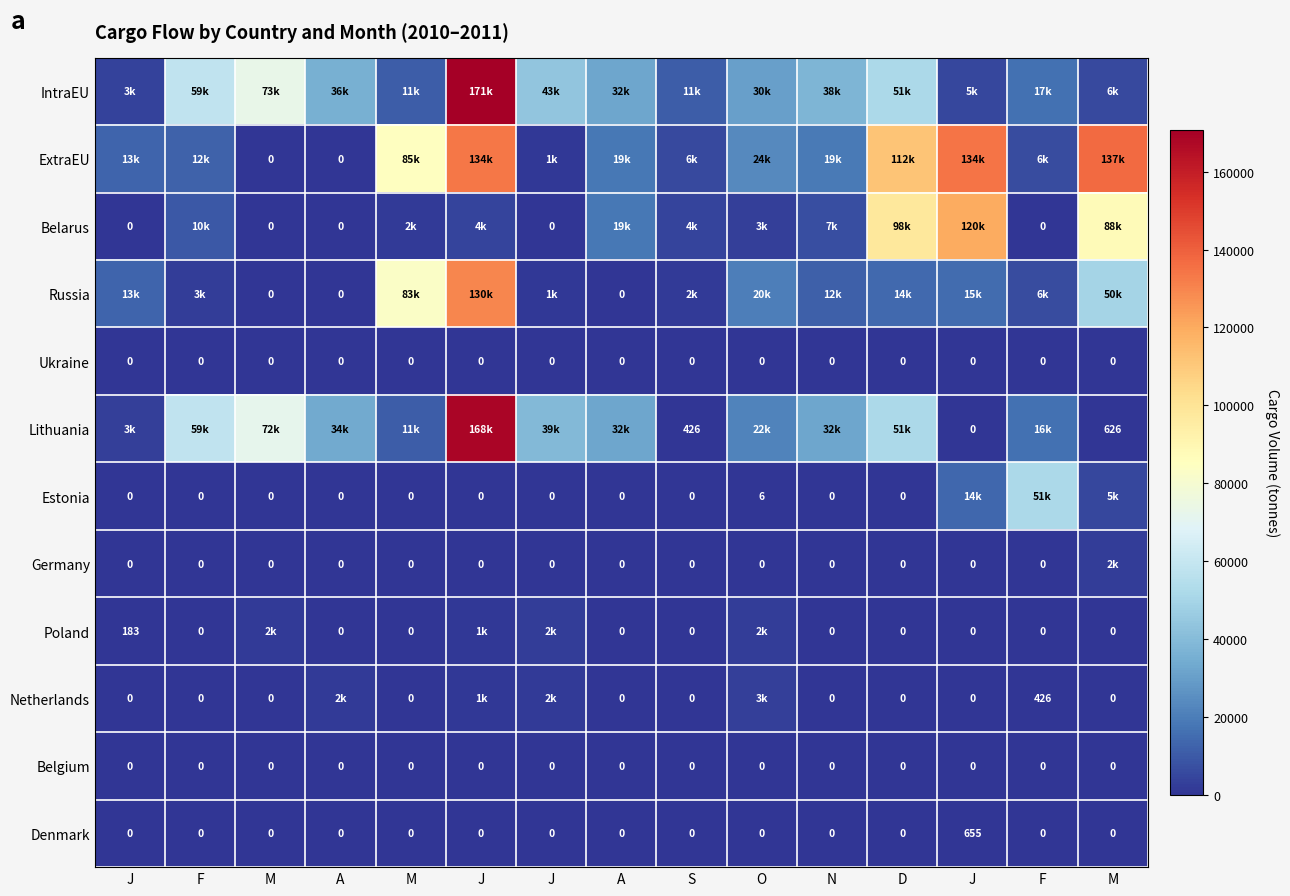

What is the spread (max minus min) of values at F?

58592